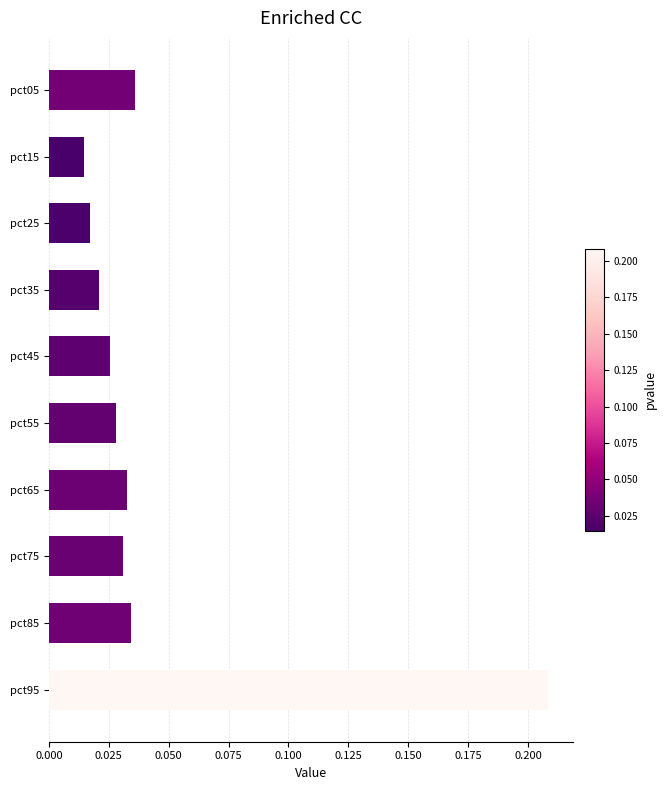

At which category does the chart reach its peak across all series?

pct95